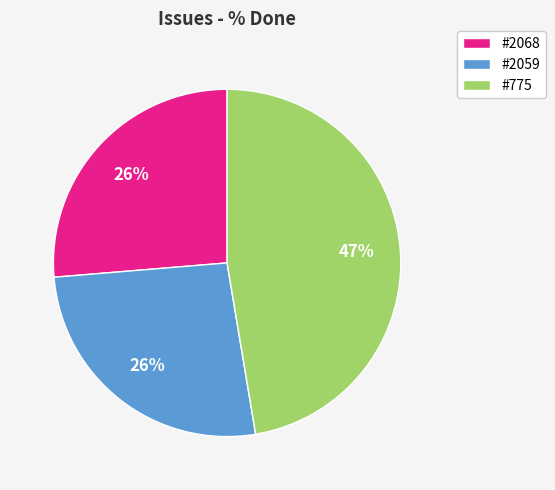

Combined, do #2059 and #775 account for over 50%?

Yes